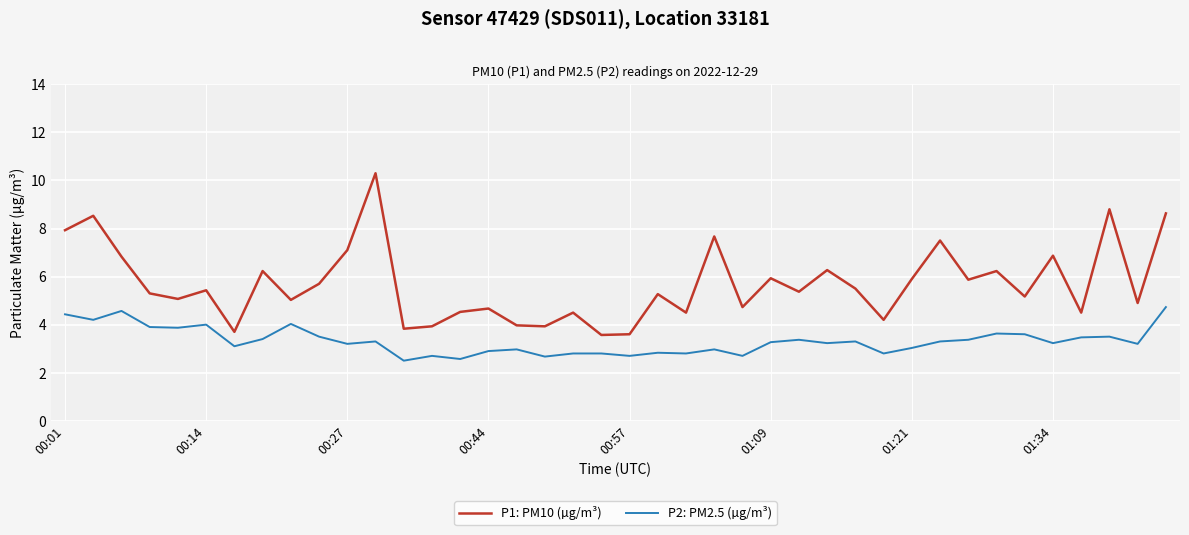

True or false: P1: PM10 (µg/m³) and P2: PM2.5 (µg/m³) cross at least once.

False